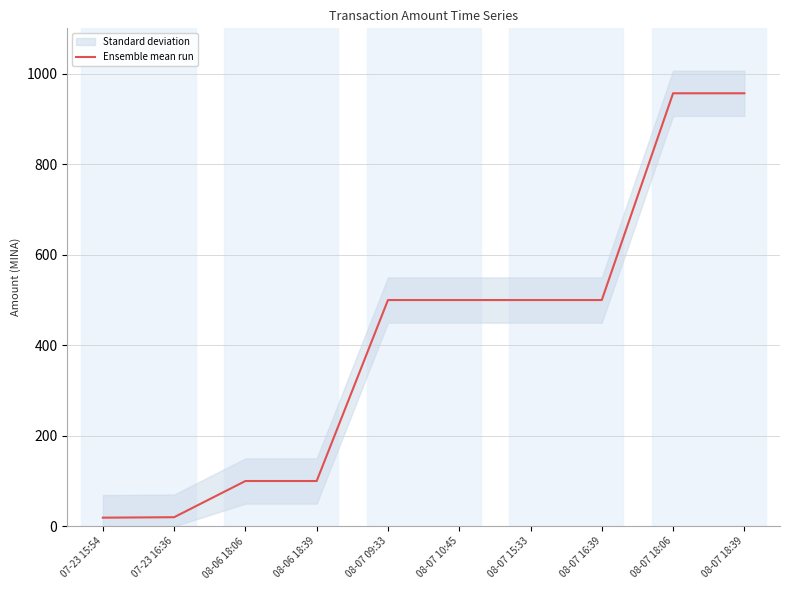

True or false: the data shows 1674.4 at 08-07 18:39.

False